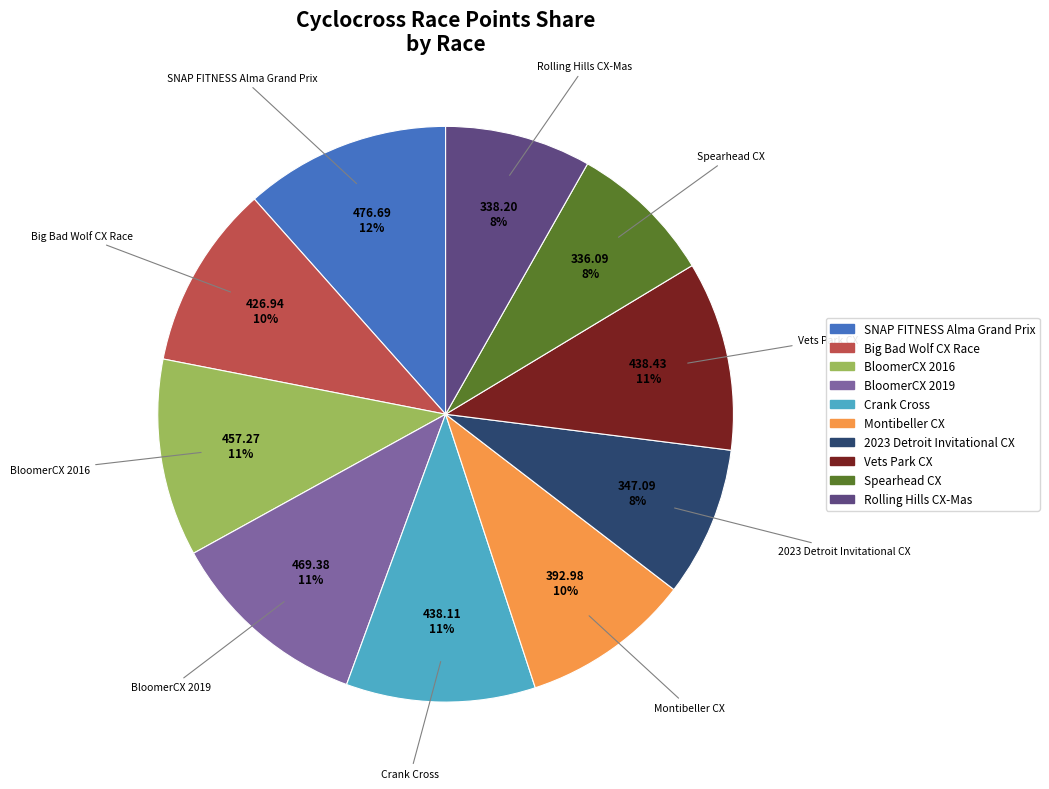

Is 2023 Detroit Invitational CX the majority of the pie?

No